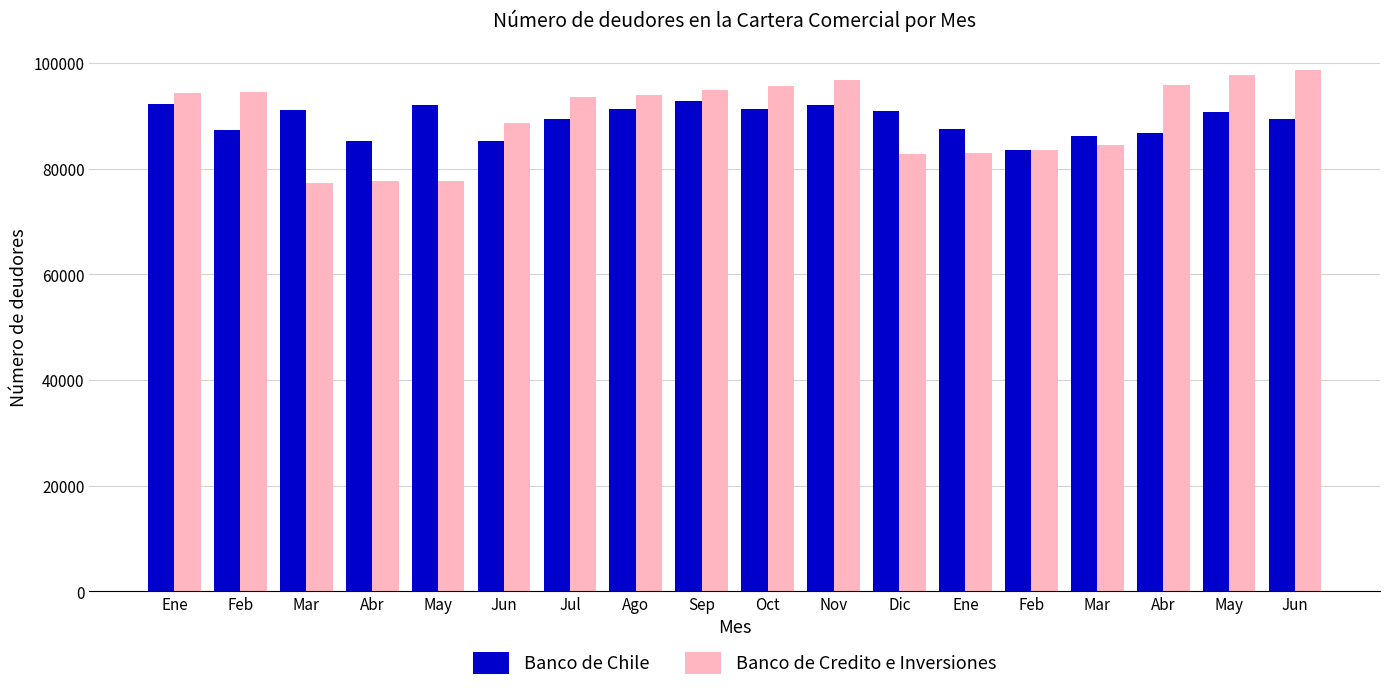

How many values in the Banco de Credito e Inversiones series are below 94039?

9